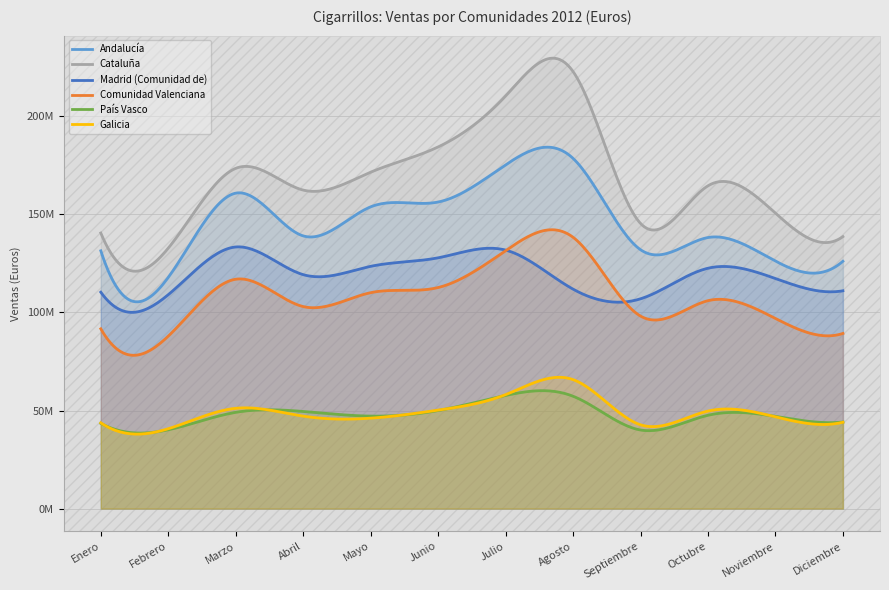

At which label is País Vasco closest to 48886867?

Marzo